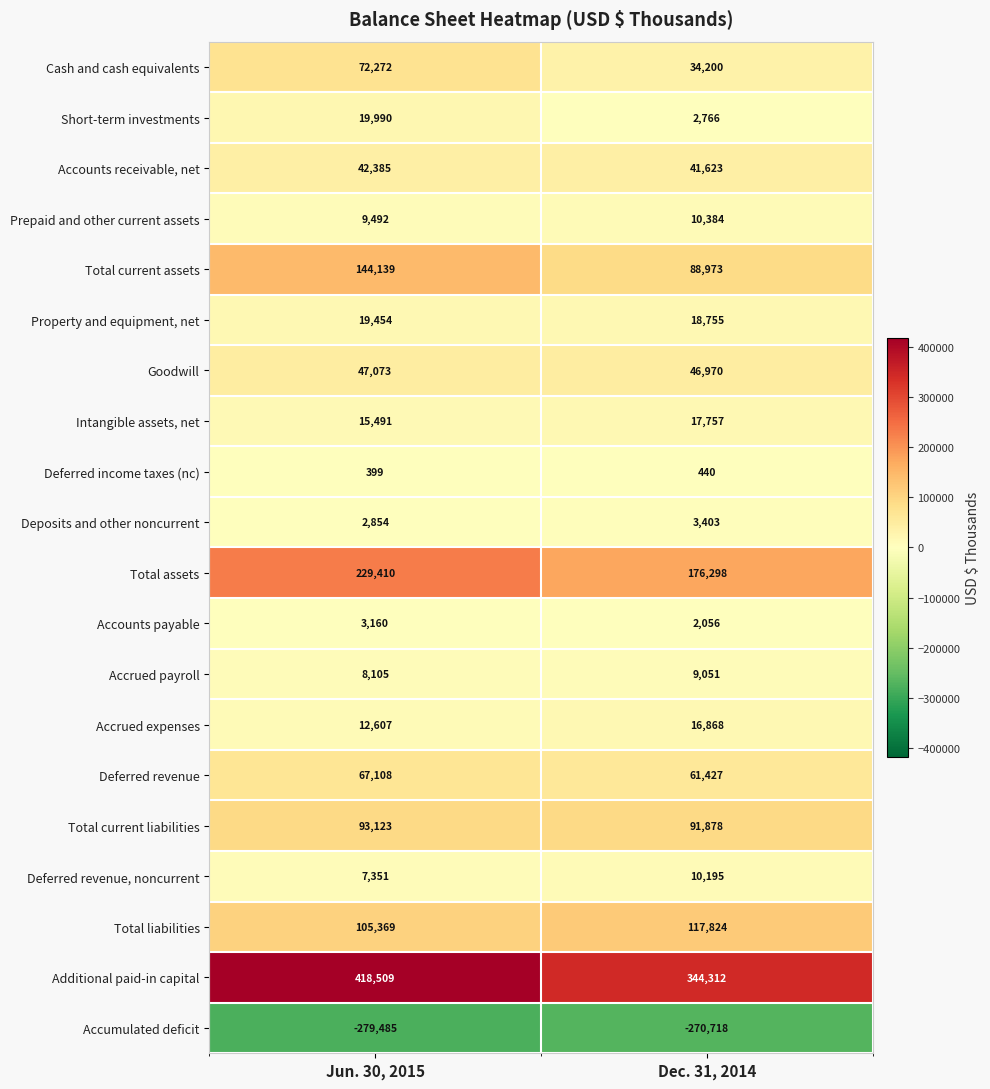

Which series changed the most between Jun. 30, 2015 and Dec. 31, 2014?

Additional paid-in capital